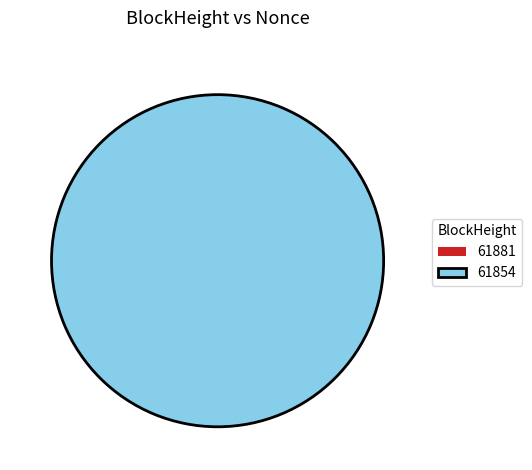

Is there a majority slice in this chart?

Yes